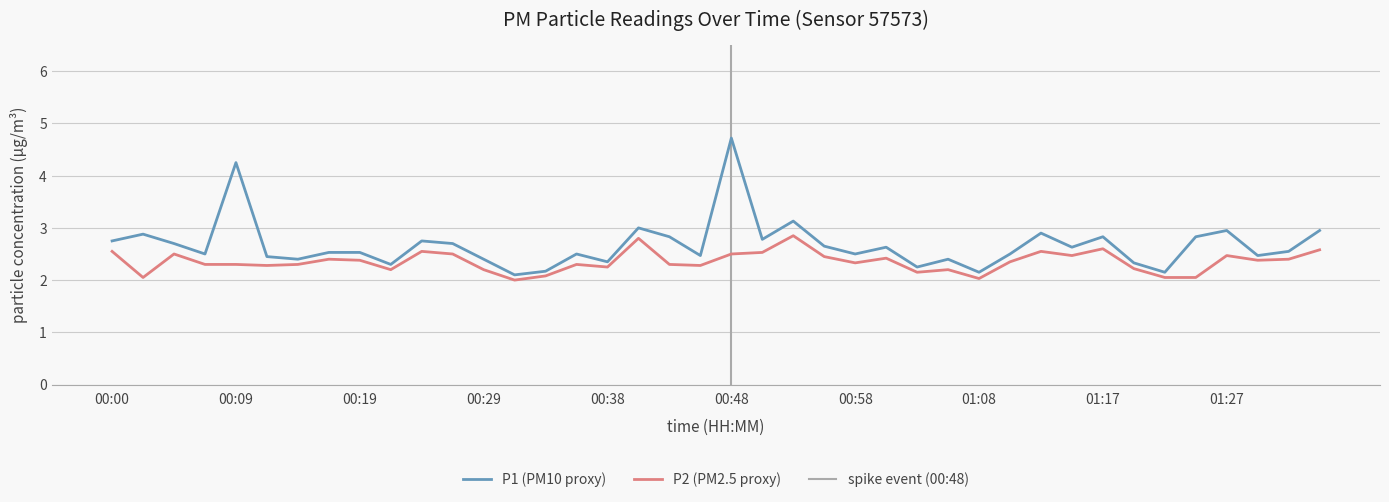

Which series changed the most between 00:55 and 01:29?

P1